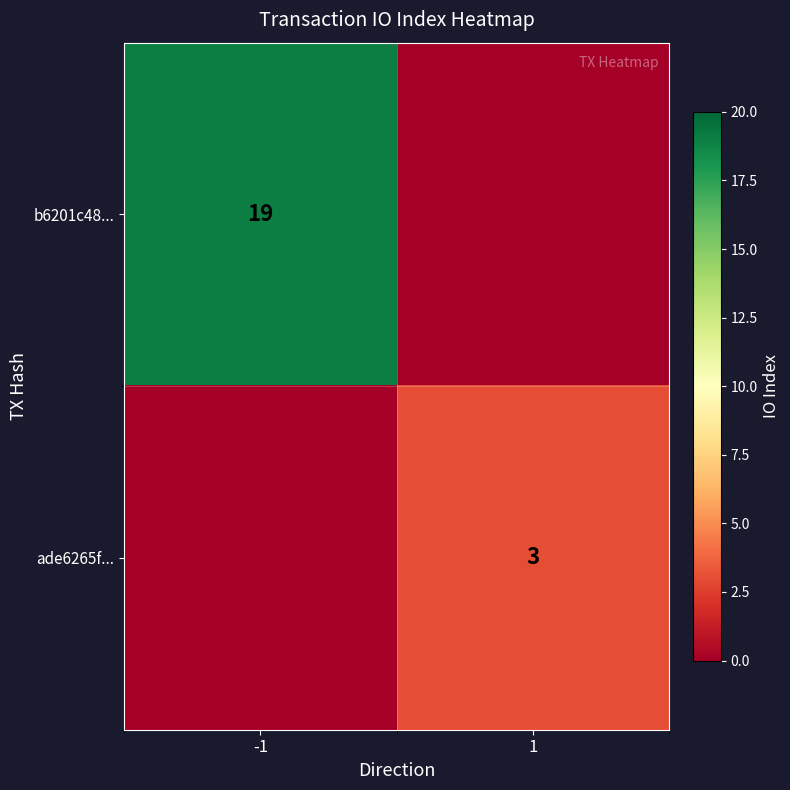

Is the value of ade6265f... at 1 greater than the value of b6201c48... at -1?

No